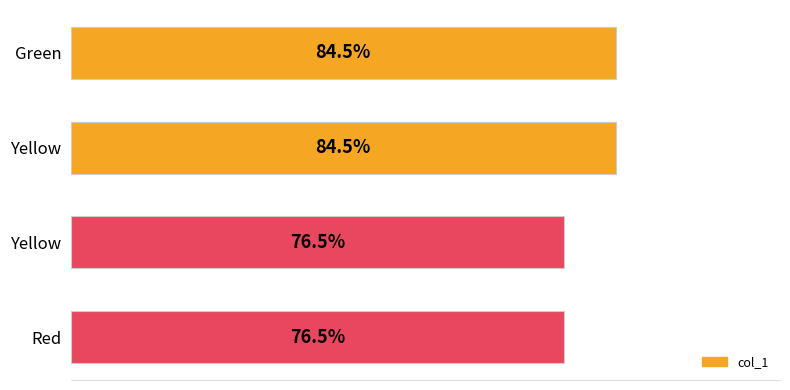

Does the chart contain any negative values?

No